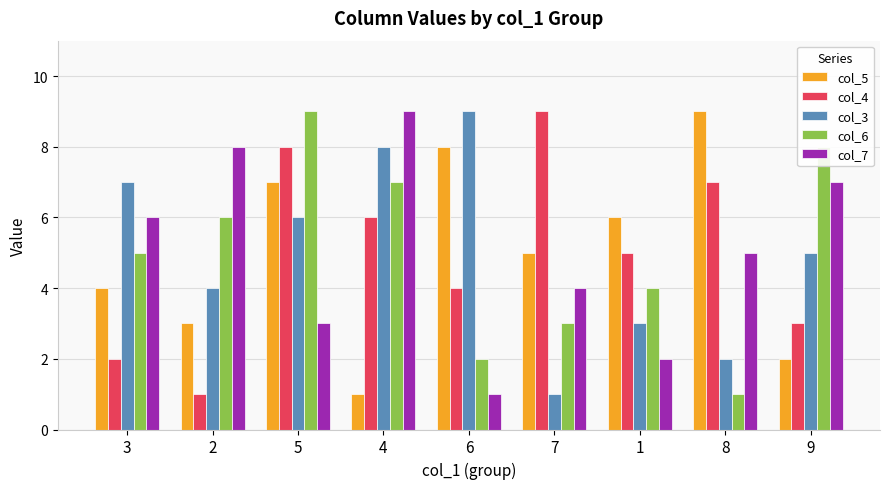

What is the total value across all series at 7?

22